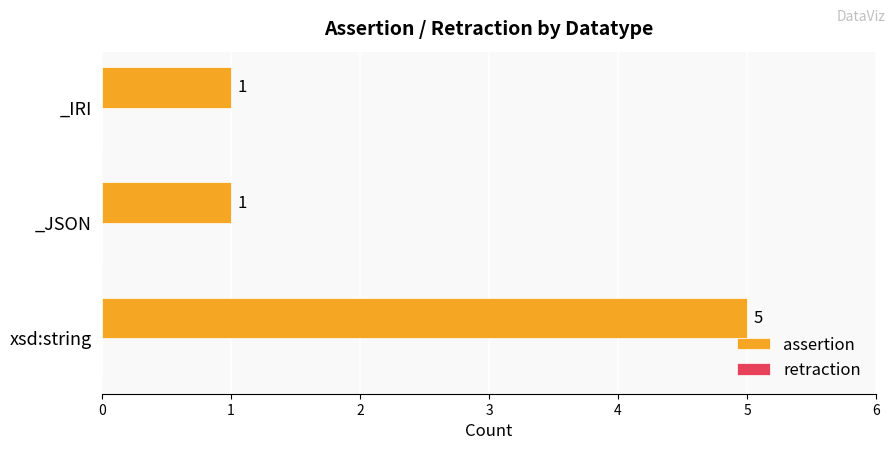

Count the values in the range 1 to 5.

3